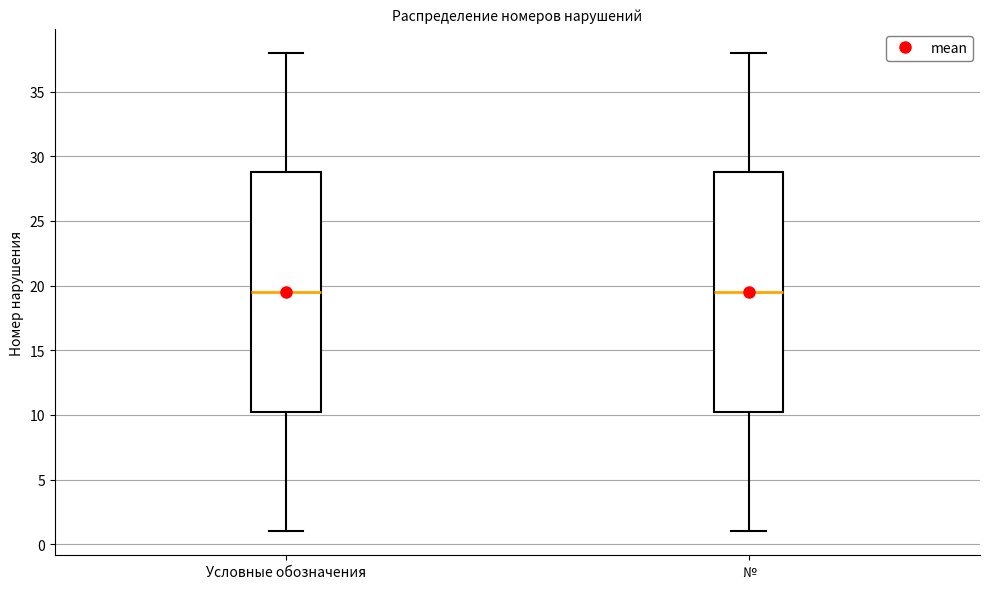

Reading left to right, transcribe this box plot: for each box, give where its median line is, the range the box spans, and where its two whiskers end, as read against the y-axis. The values are not printed on the chart, so give them approximately, as read against the axis.

Условные обозначения: median 19.5, box 10.5 to 29.0, whiskers 1.0 to 38.0
№: median 19.5, box 10.5 to 29.0, whiskers 1.0 to 38.0